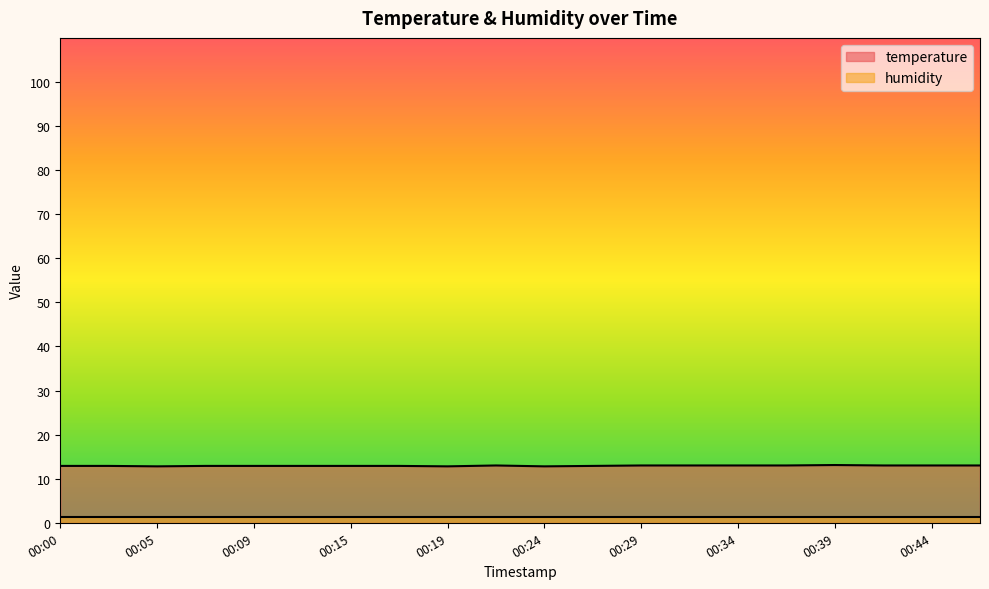

The chart shows a value of 12.9 at 00:15. True or false?

True